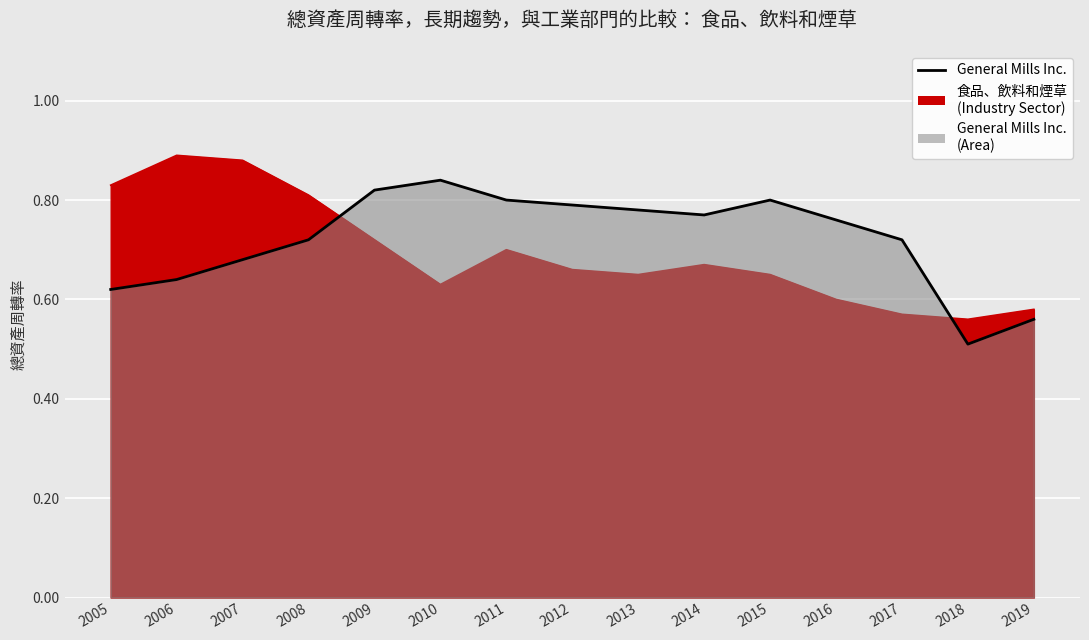

What is the difference between the 食品、飲料和煙草 values at 2018 and 2015?

0.1